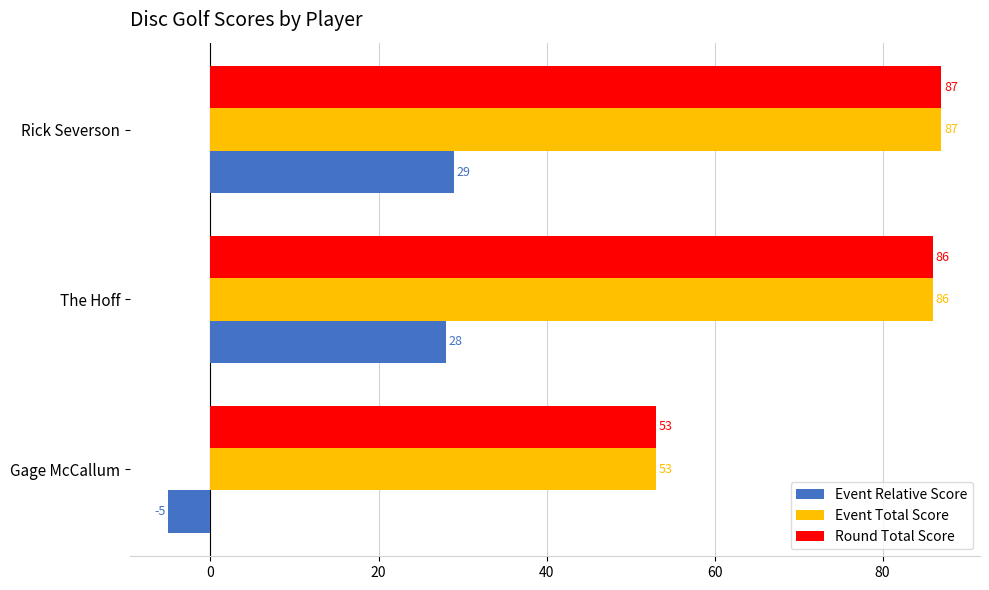

What is the difference between the second highest and minimum values in the Event Total Score series?

33